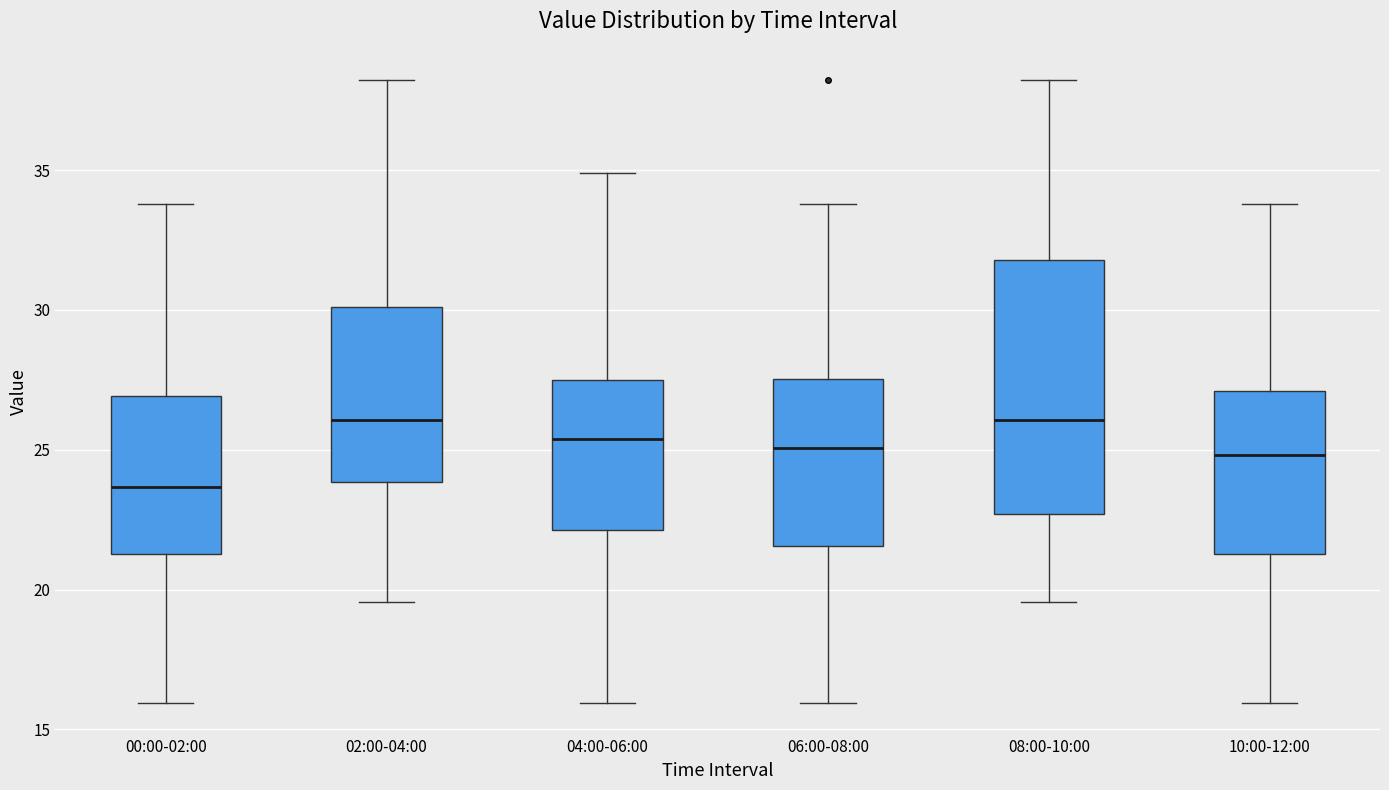

Where is the lower edge of the box for 02:00-04:00 on the y-axis? The values are not printed on the chart, so give them approximately, as read against the axis.

24.0